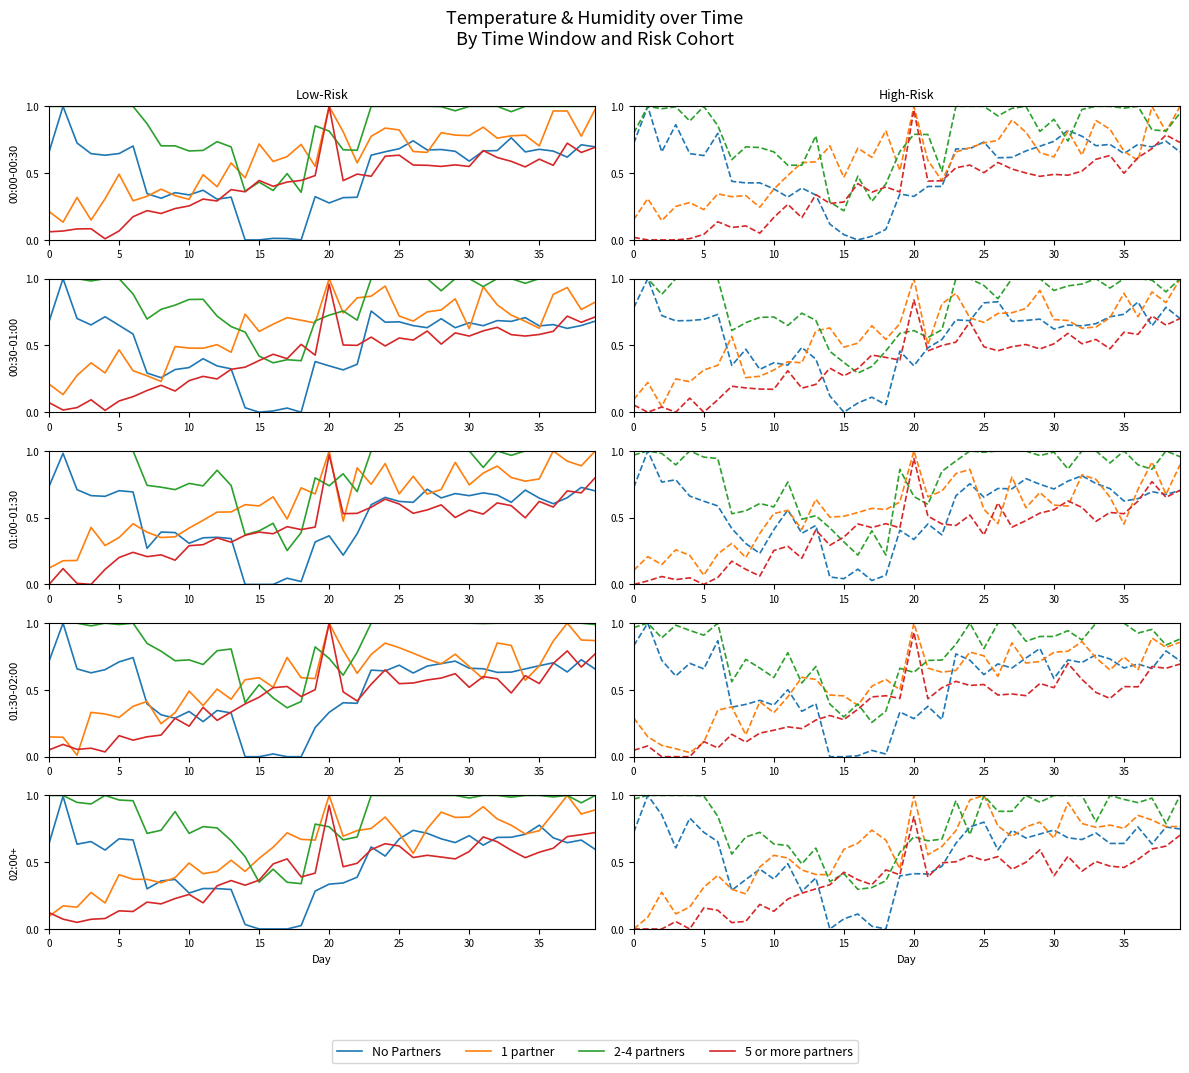

True or false: 1 partner and 2-4 partners intersect in this chart.

True